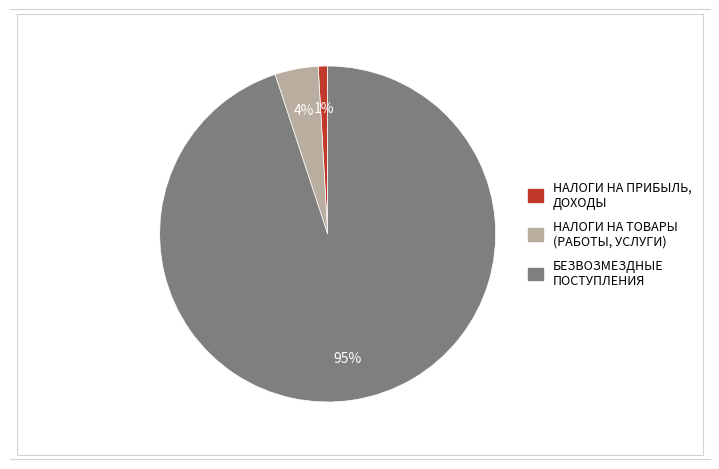

To the nearest percent, what is the average slice percentage?

33%